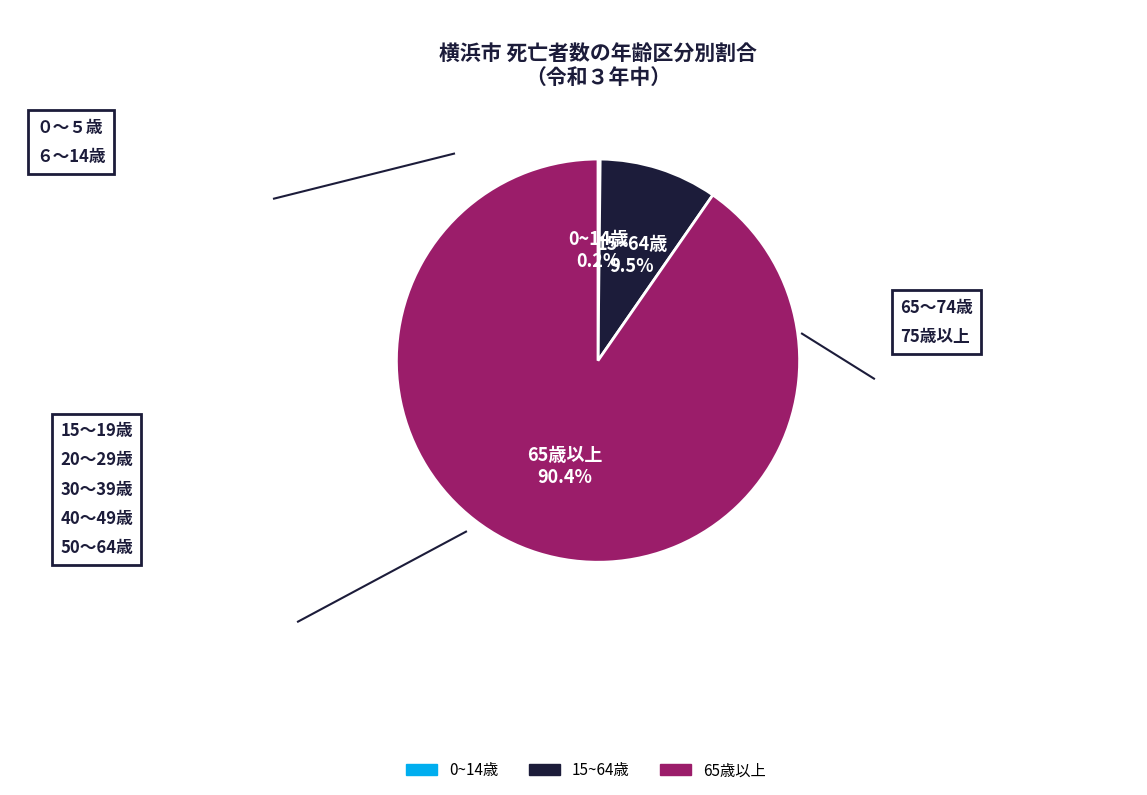

True or false: 65歳以上 accounts for 90% of the total.

True